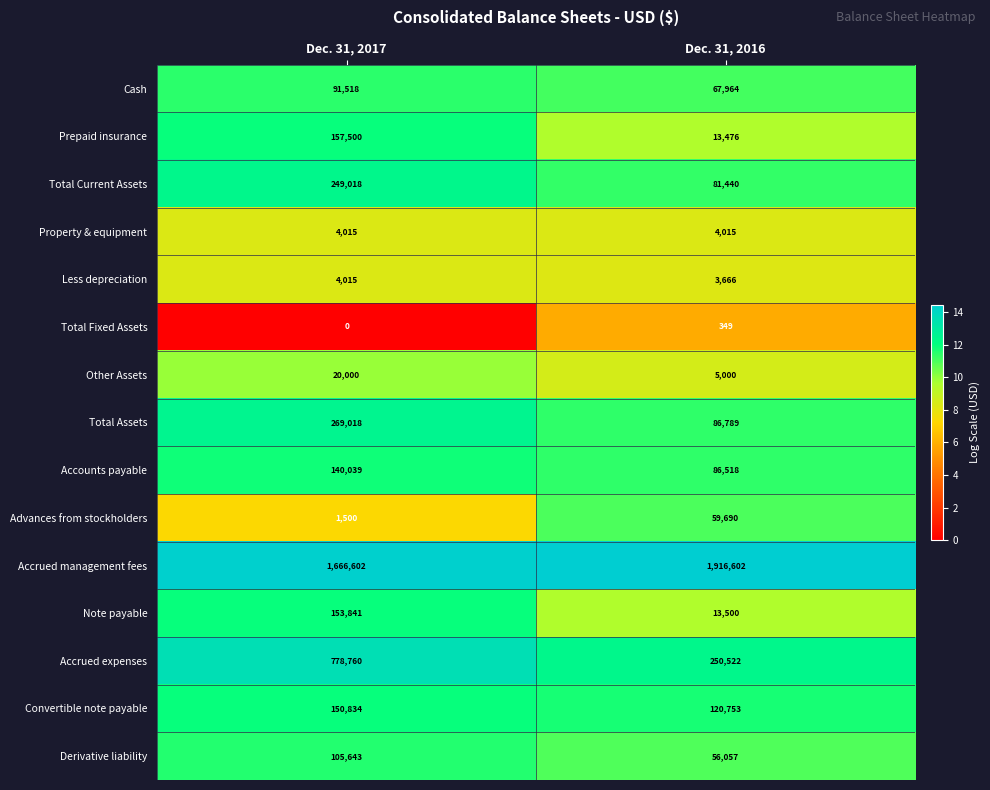

Which series has the largest total across all categories?

Accrued management fees